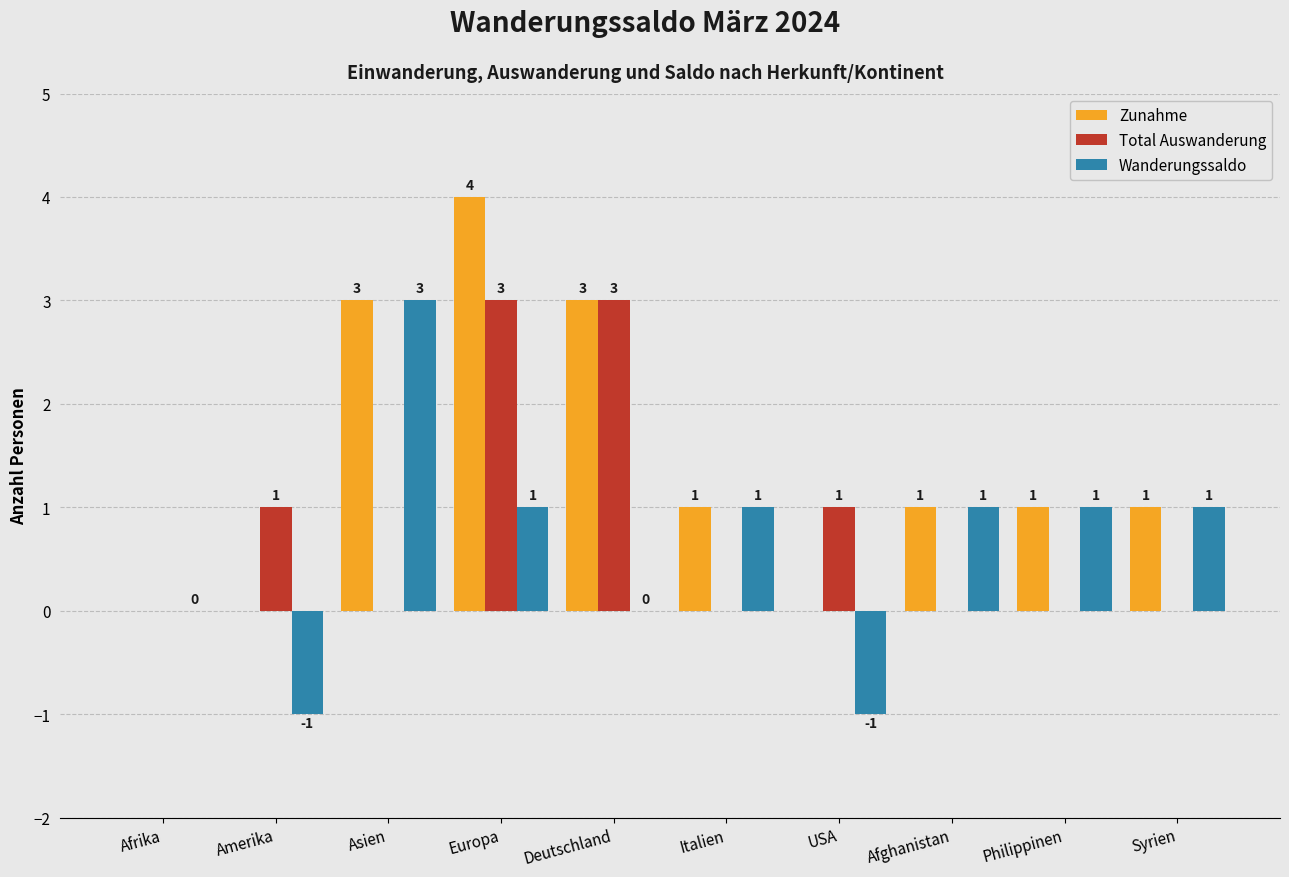

How many groups of bars are there?

10